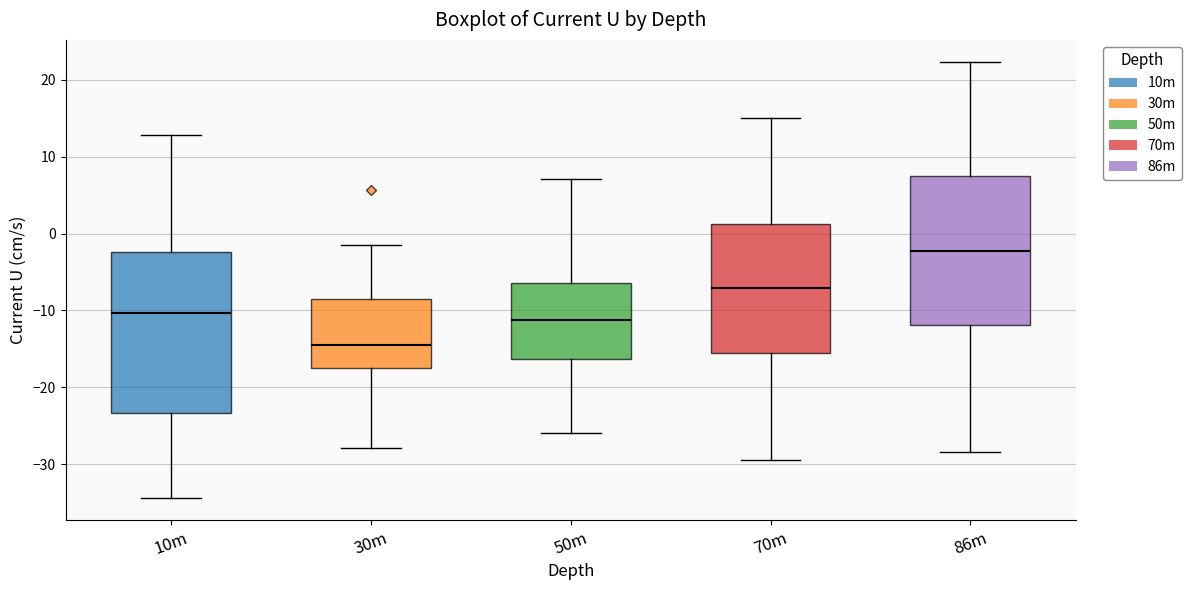

Which box has the highest median line?

86m